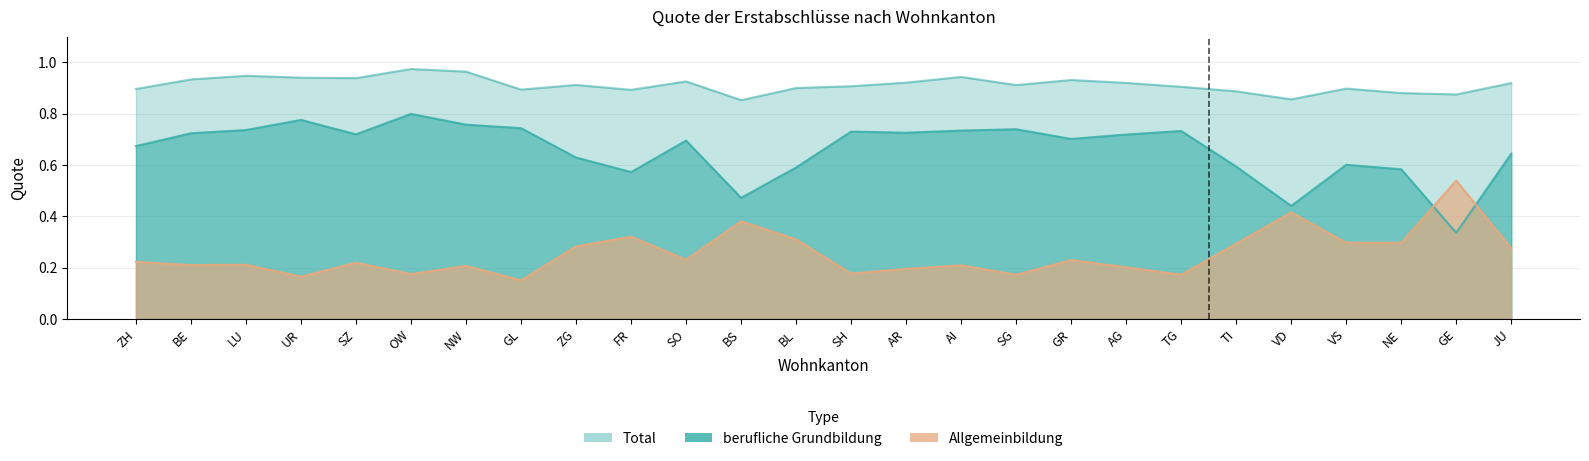

Read the berufliche Grundbildung value at GL.

0.7